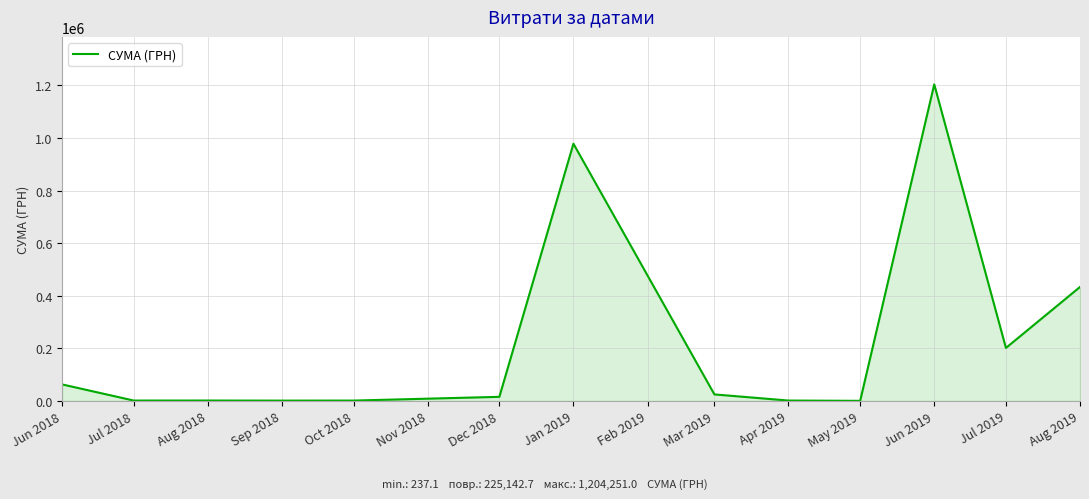

Which category has the highest value across all series?

Jun 2019